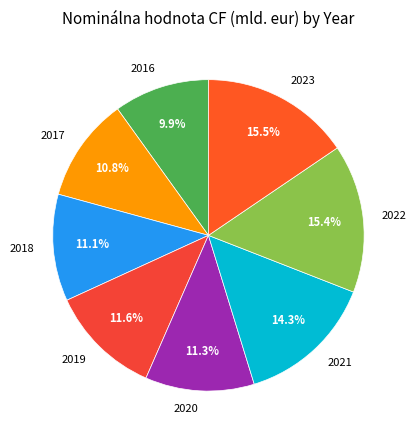

To the nearest percent, what is the average slice percentage?

12%